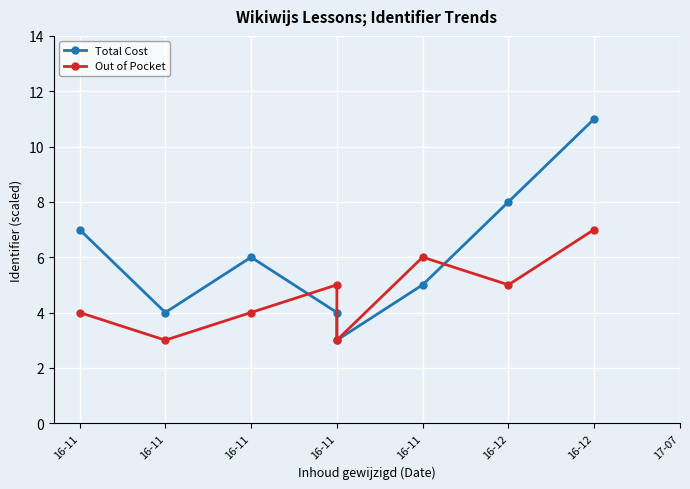

At which label does Total Cost reach its minimum?

16-11